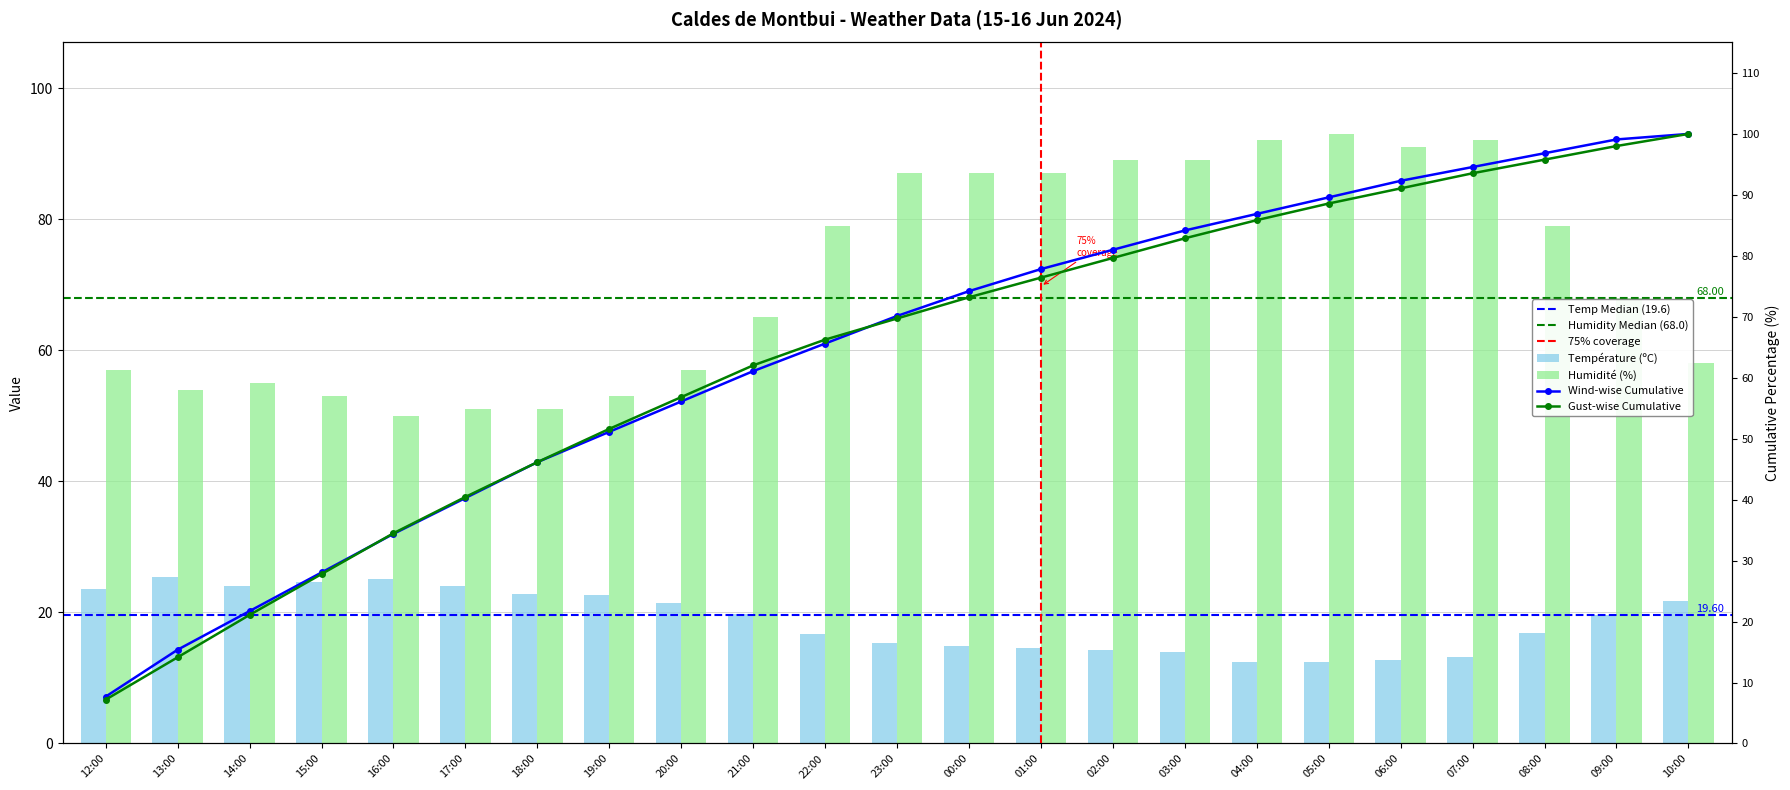

Where does the Température (ºC) series first go above 19?

12:00